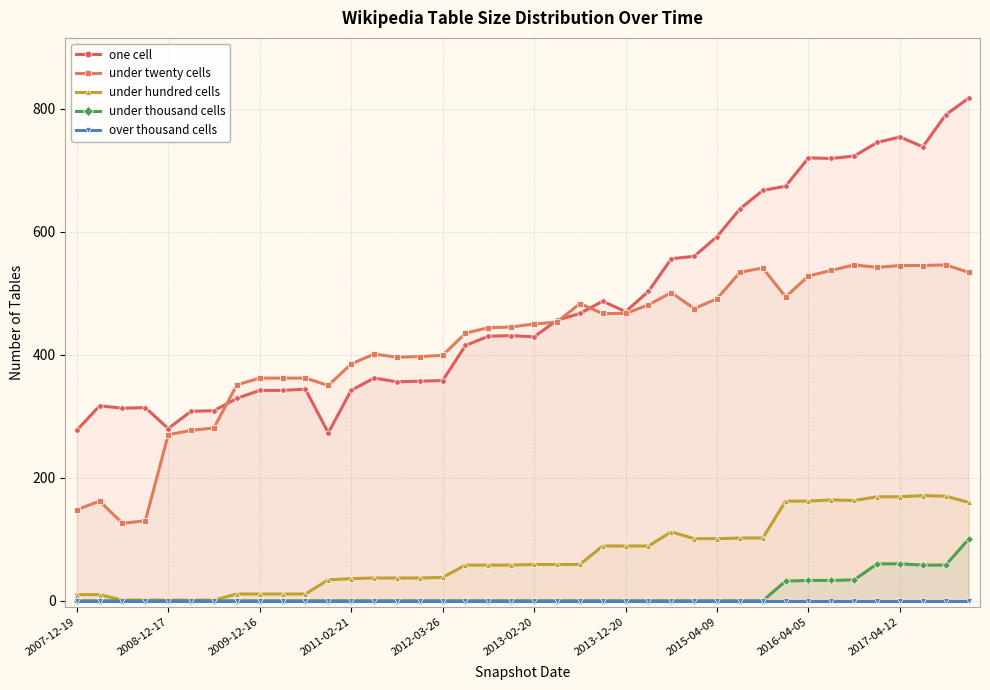

How many lines are shown in the chart?

5